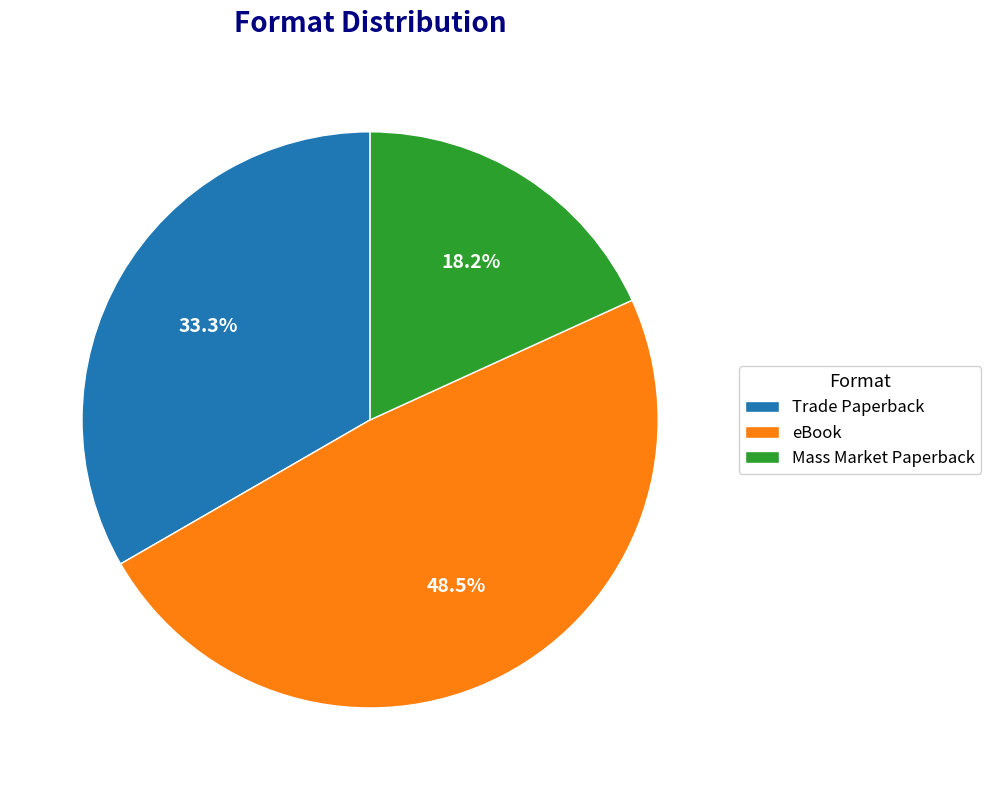

Is Mass Market Paperback the majority of the pie?

No